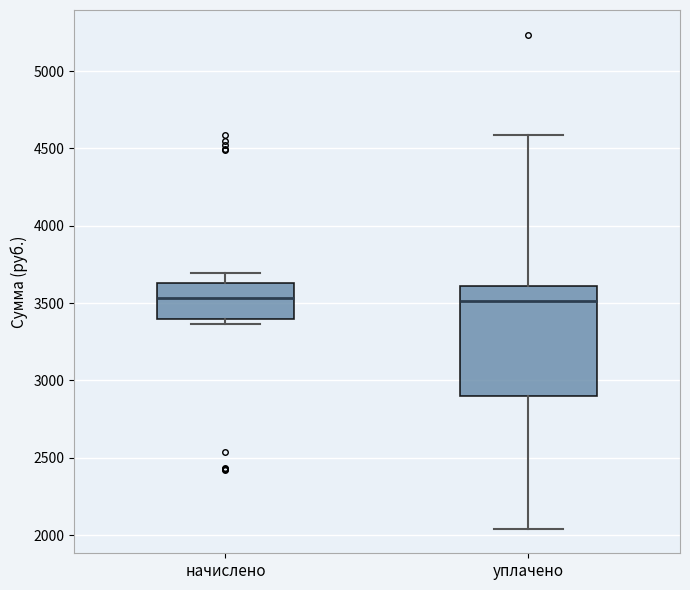

Where does the median line of the box for начислено sit on the y-axis? The values are not printed on the chart, so give them approximately, as read against the axis.

3550